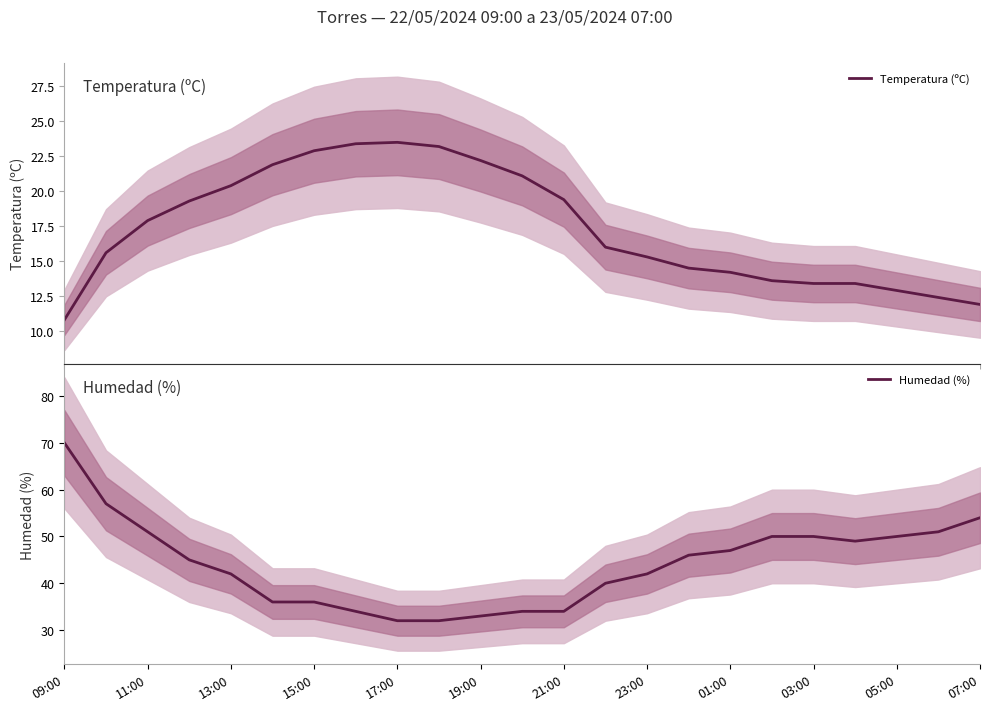

Reading right to left, transcribe all the data shown in this chart.

Temperatura (ºC): 11.9	12.4	12.9	13.4	13.4	13.6	14.2	14.5	15.3	16.0	19.4	21.1	22.2	23.2	23.5	23.4	22.9	21.9	20.4	19.3	17.9	15.6	10.8
Humedad (%): 54.0	51.0	50.0	49.0	50.0	50.0	47.0	46.0	42.0	40.0	34.0	34.0	33.0	32.0	32.0	34.0	36.0	36.0	42.0	45.0	51.0	57.0	70.0